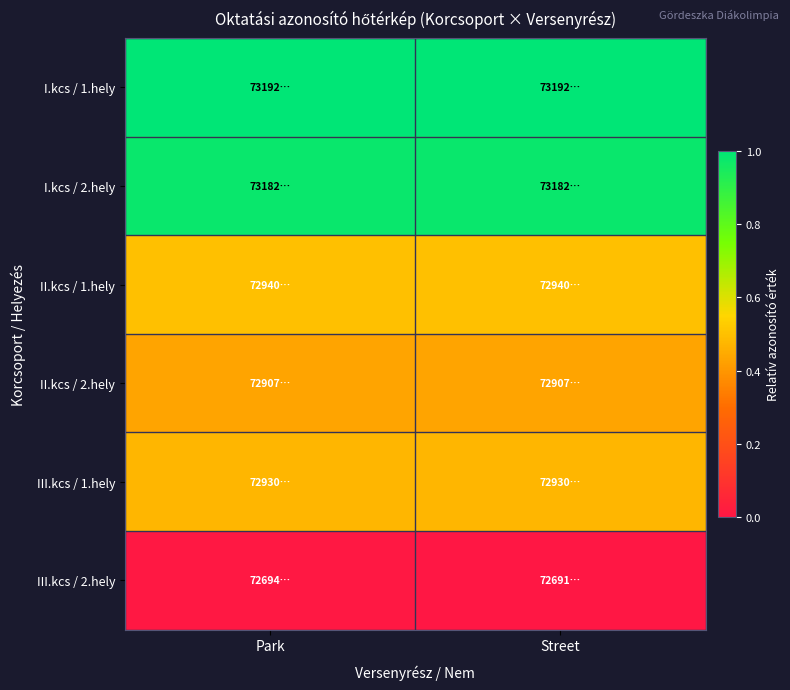

At which category is the sum across all series the highest?

Park